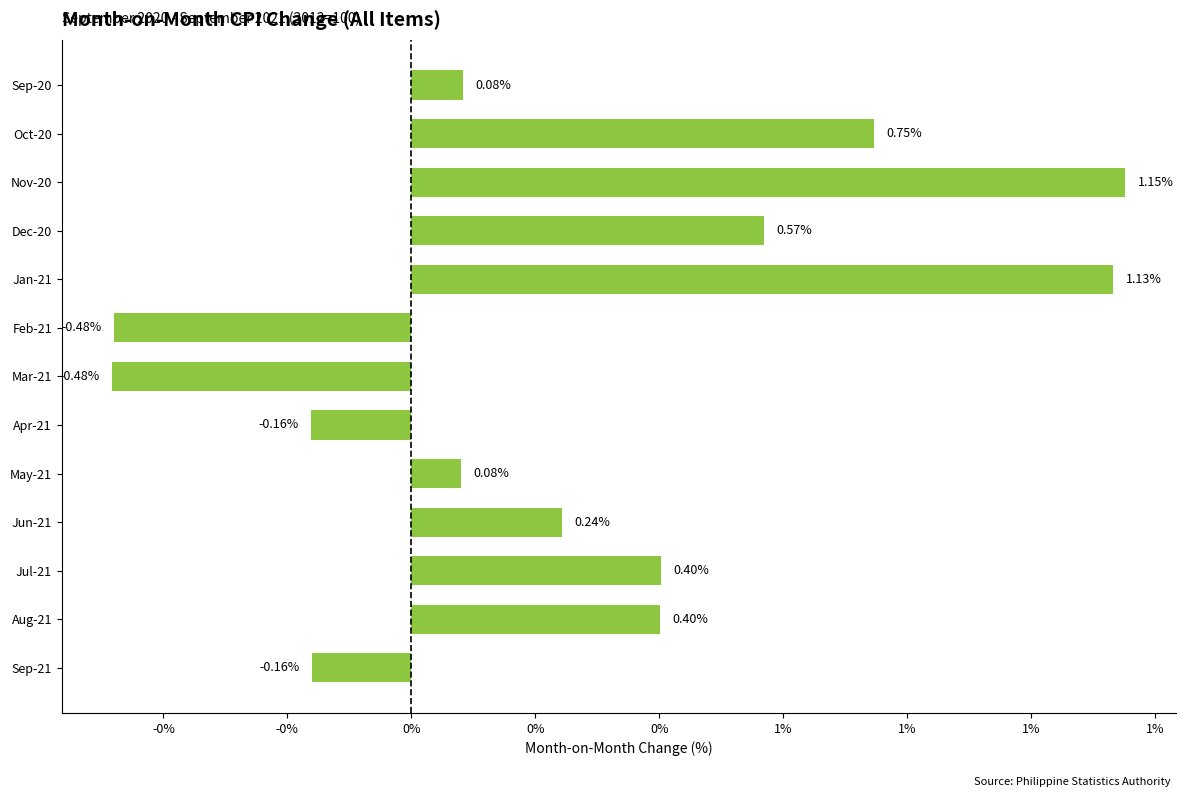

What is the smallest value displayed?

-0.5